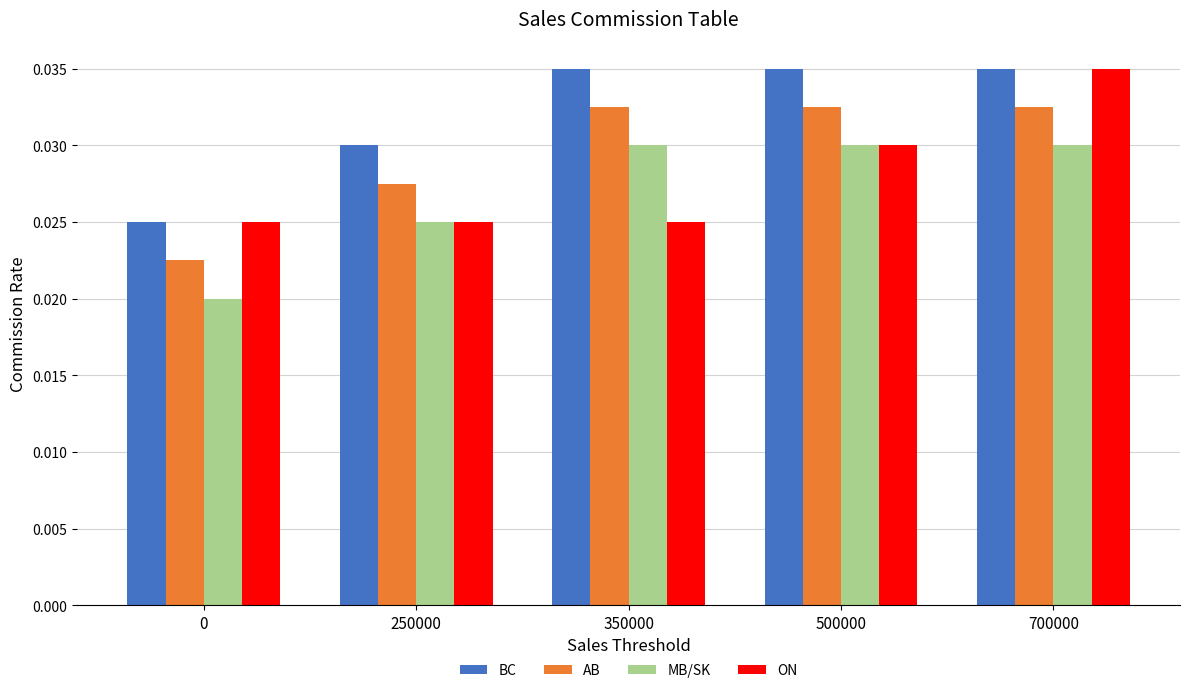

Is the value of AB at 250000 greater than the value of MB/SK at 250000?

Yes